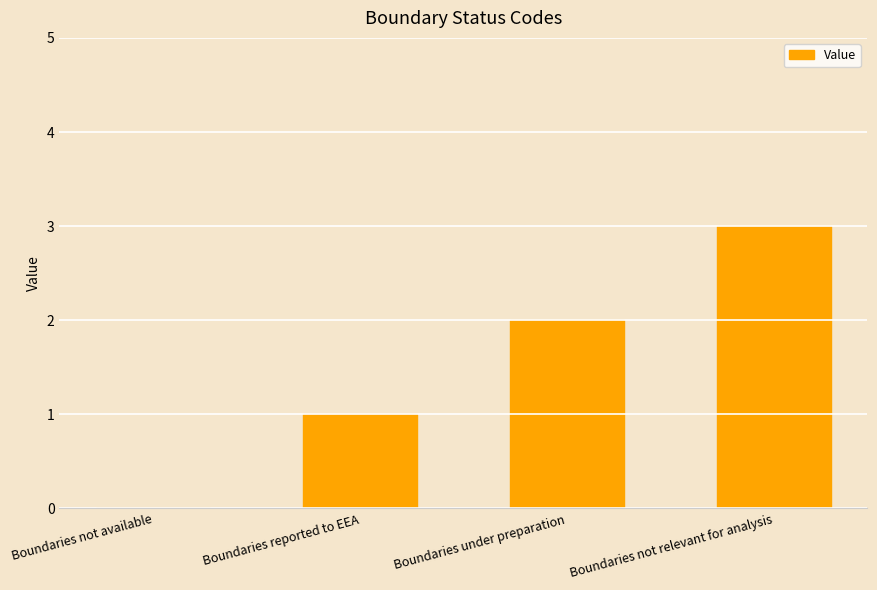

How many positive values are there?

3